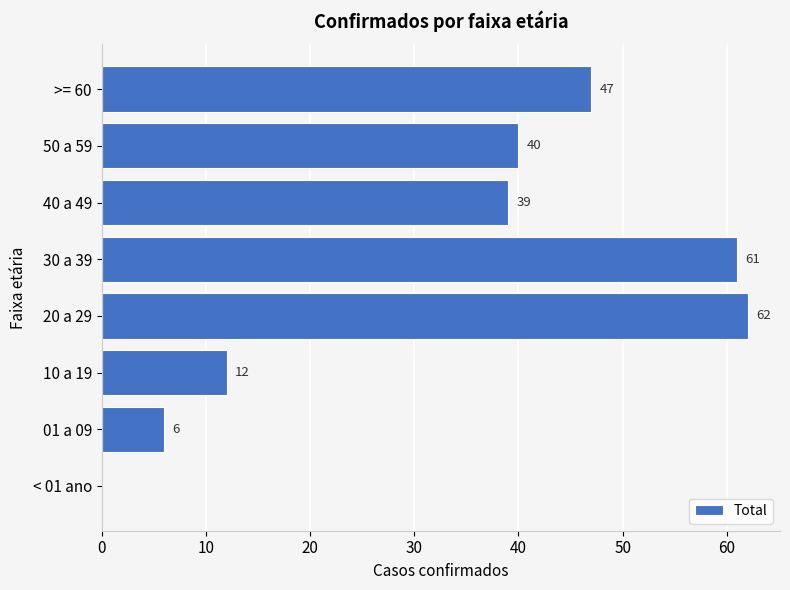

How many positive values are there?

7